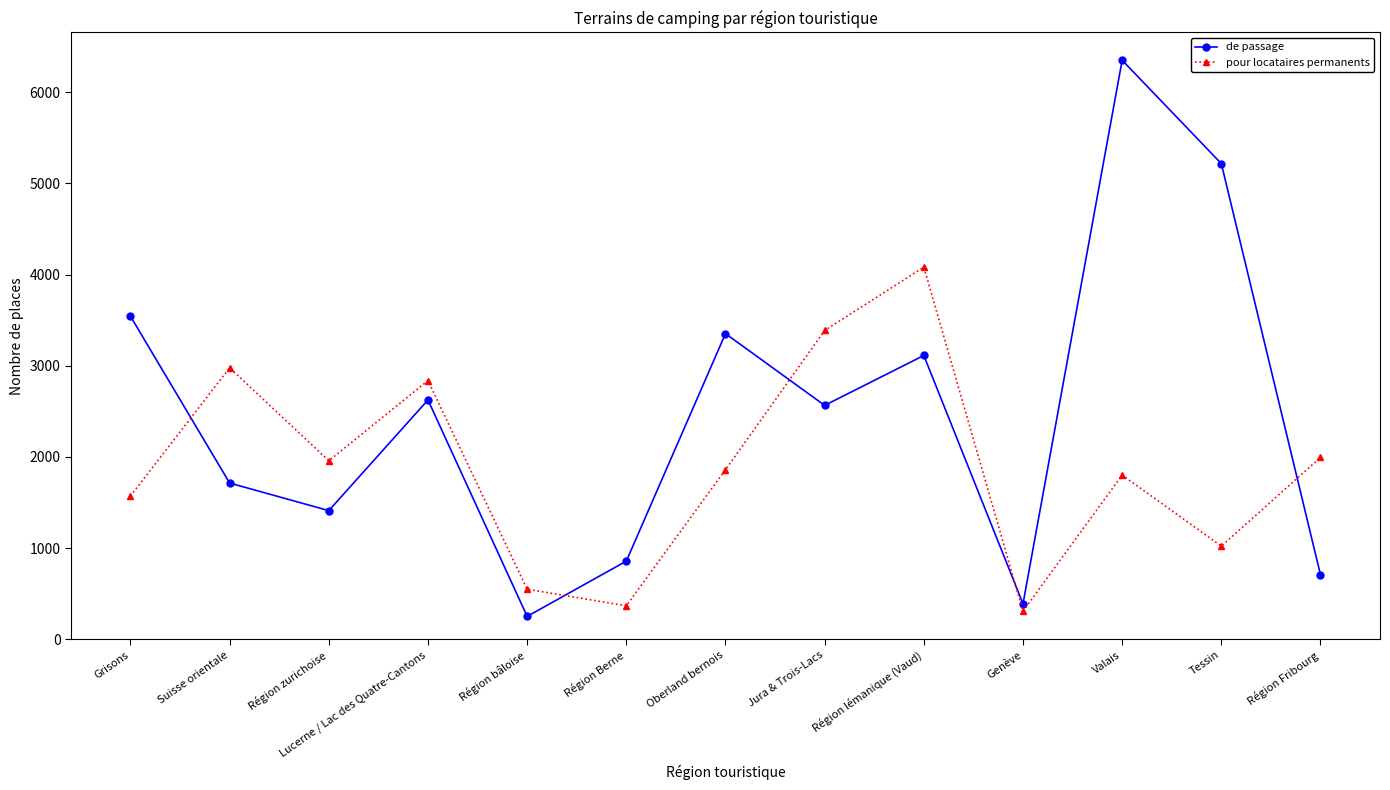

Is it true that pour locataires permanents equals 534.4 at Région Fribourg?

False